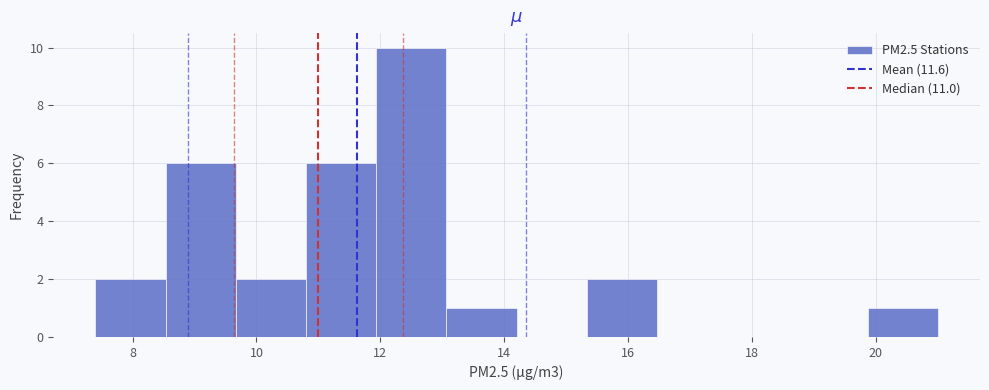

Reading left to right, transcribe this chart: for each bar, give the range it covers on the x-axis and its height. Neither the bar edges nor the heights are printed on the chart, so give them approximately, as read against the axes.

7.4 to 8.6: 2
8.6 to 9.6: 6
9.6 to 10.8: 2
10.8 to 12.0: 6
12.0 to 13.0: 10
13.0 to 14.2: 1
14.2 to 15.4: 0
15.4 to 16.4: 2
16.4 to 17.6: 0
17.6 to 18.8: 0
18.8 to 19.8: 0
19.8 to 21.0: 1